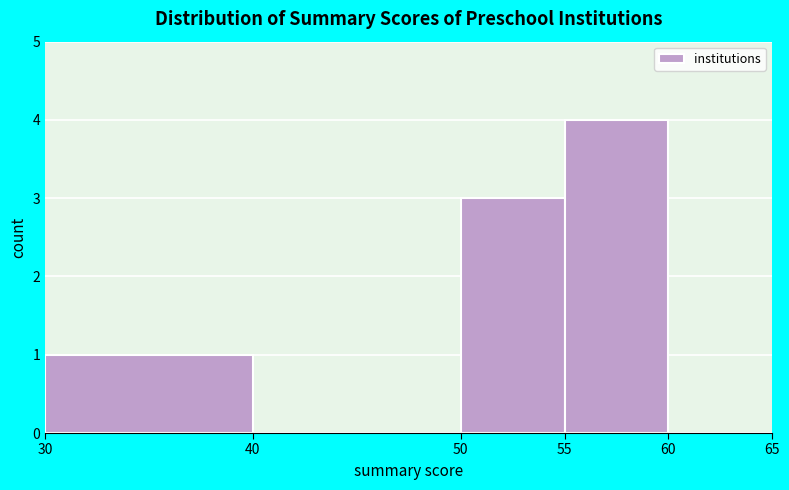

Reading left to right, transcribe this chart: for each bar, give the range it covers on the x-axis and its height. The values are not printed on the chart, so give them approximately, as read against the axis.

30 to 40: 1
40 to 50: 0
50 to 55: 3
55 to 60: 4
60 to 65: 0